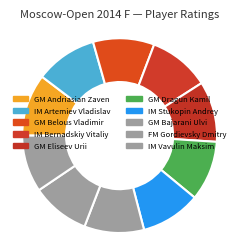

How many segments does this pie chart have?

10